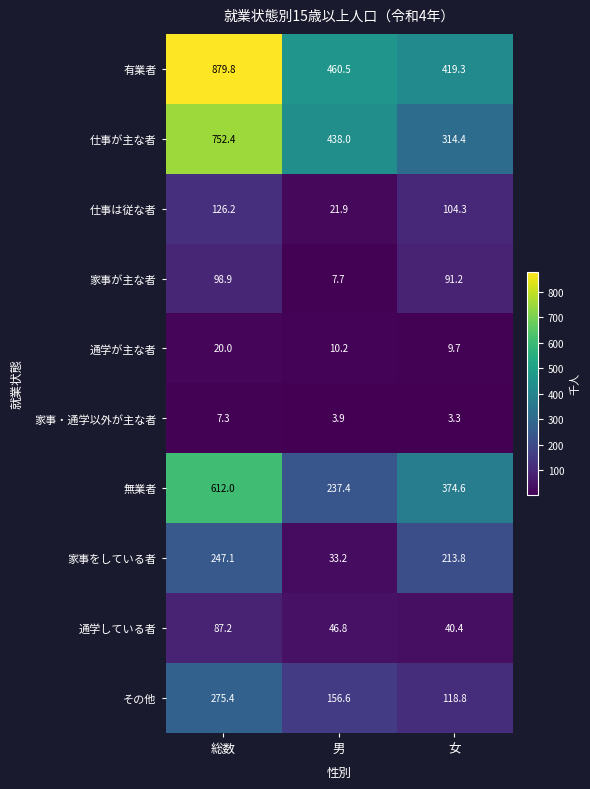

At how many categories does at least one series exceed 242?

3